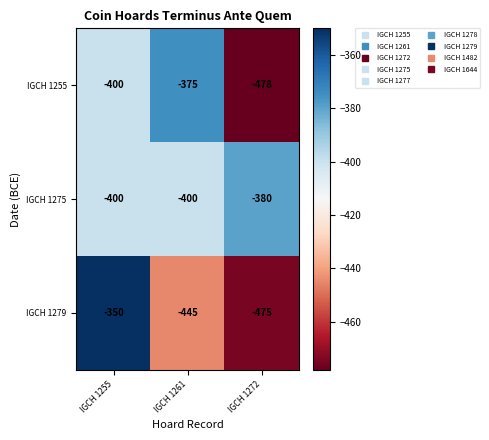

True or false: IGCH 1275 has a value of -519 at IGCH 1272.

False